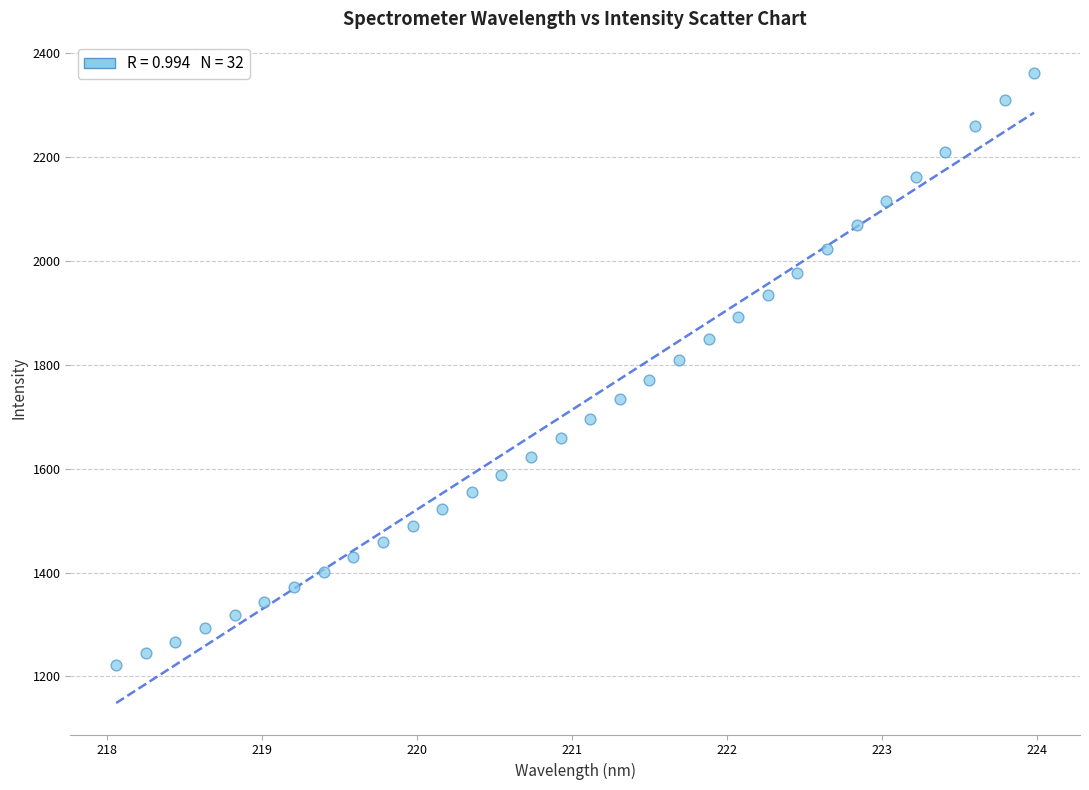

What is the range of Y values (max minus min)?

1139.8